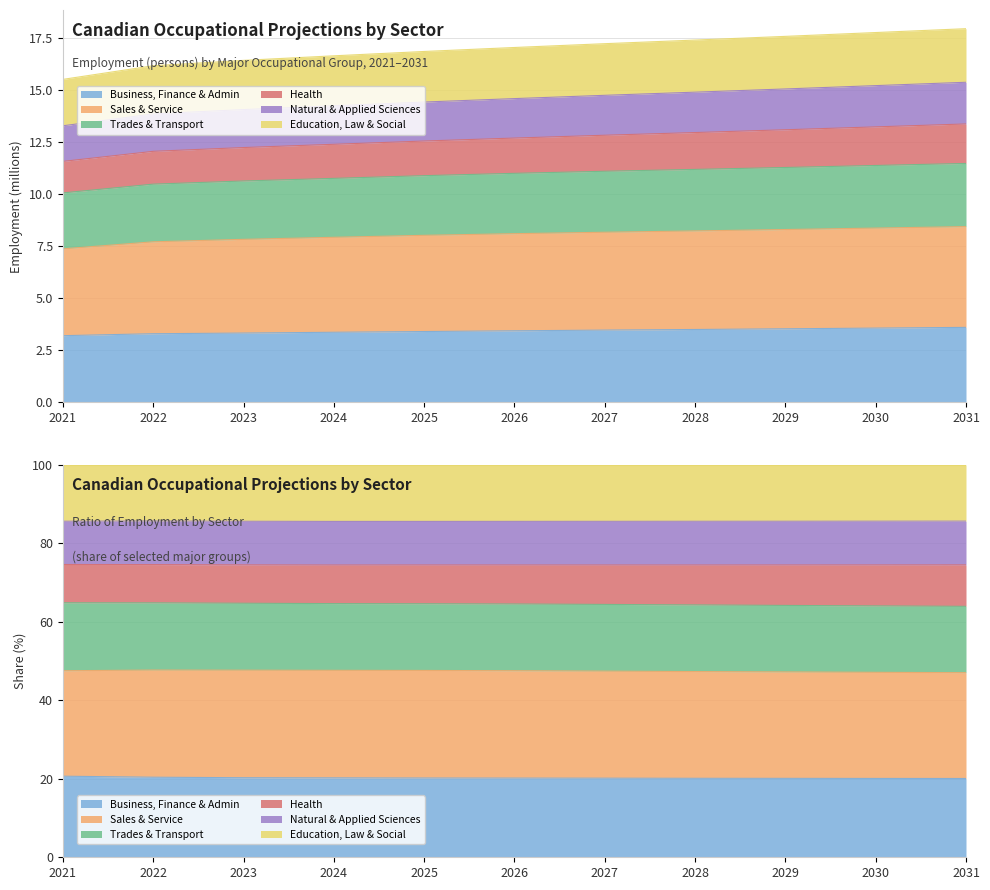

Rank the categories by Education, Law & Social value from lowest to highest.

2021, 2022, 2023, 2024, 2025, 2026, 2027, 2028, 2029, 2030, 2031